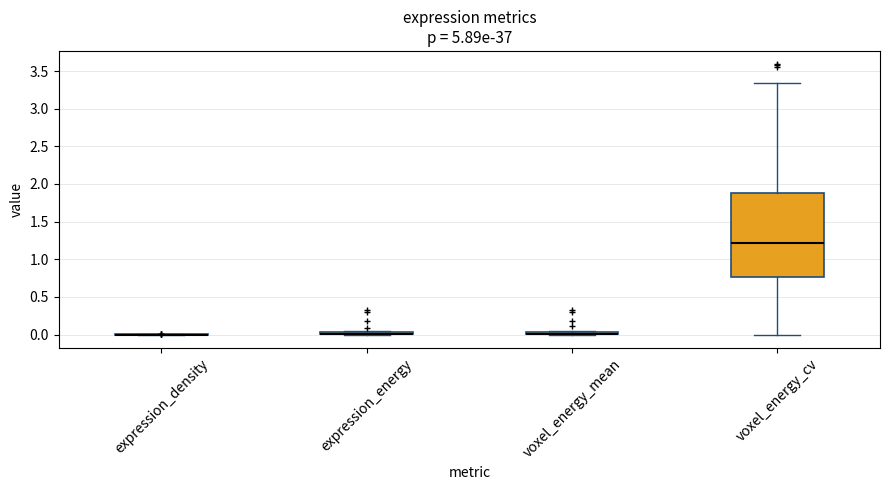

Where does the lower whisker of the box for voxel_energy_cv end on the y-axis? The values are not printed on the chart, so give them approximately, as read against the axis.

0.00